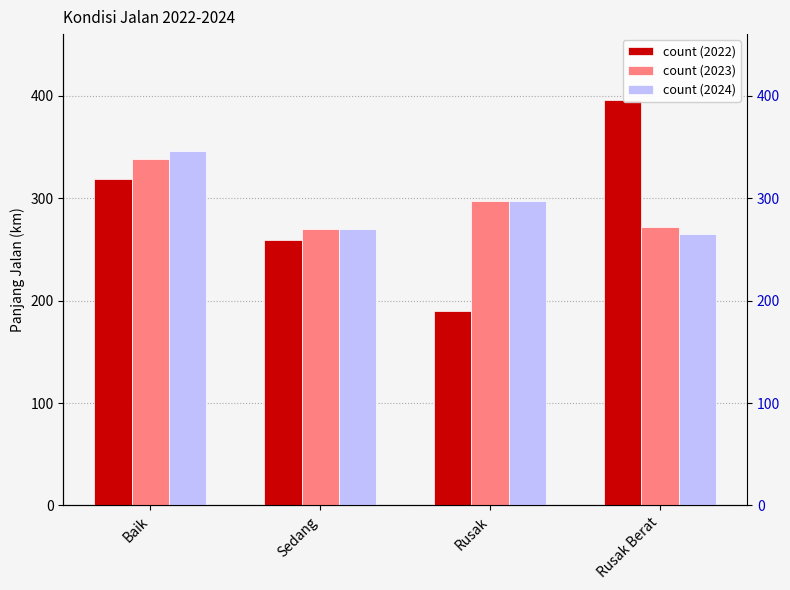

How many groups of bars are there?

4